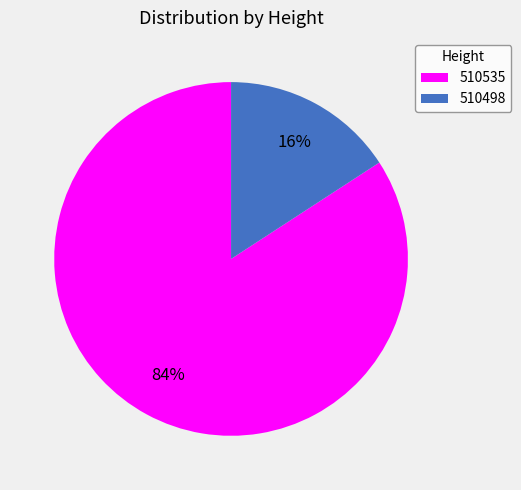

Rank the categories by value from lowest to highest.

510498, 510535